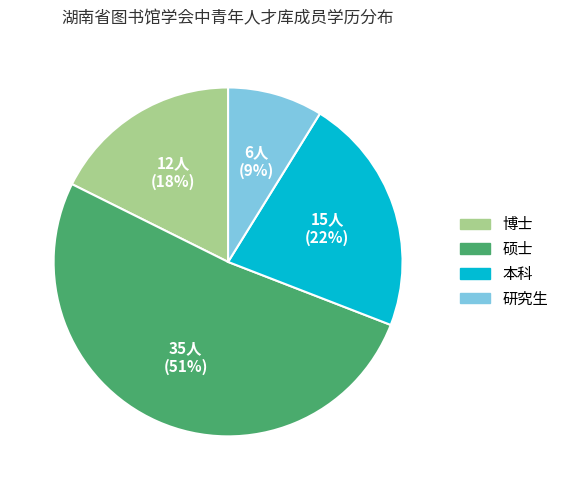

Is 硕士 the majority of the pie?

Yes